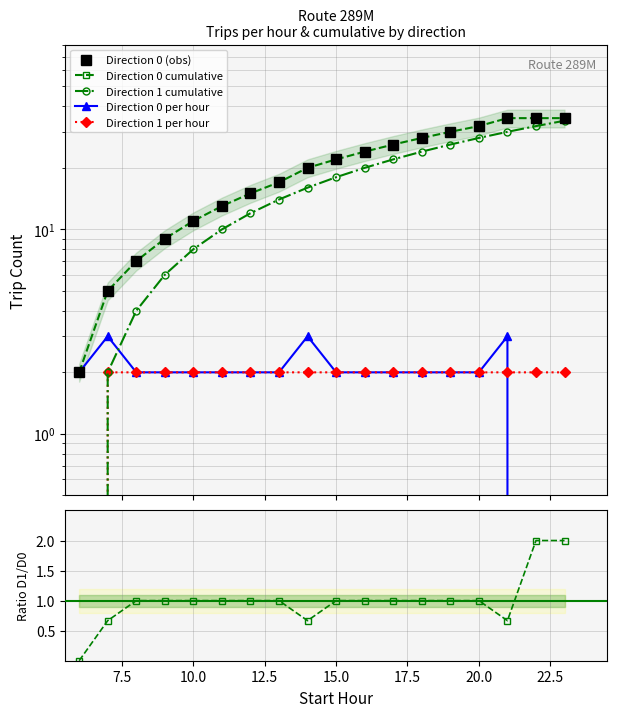

Count the number of data series in this chart.

6